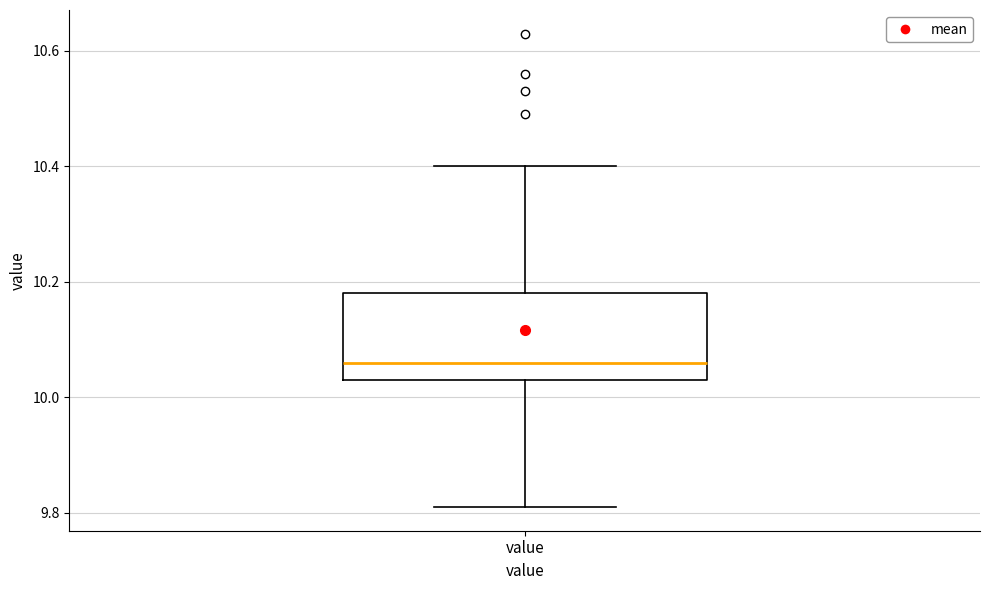

Read this box plot against the y-axis: the position of the median line, the range covered by the box, and the ends of both whiskers. The values are not printed on the chart, so give them approximately, as read against the axis.

median 10.06, box 10.04 to 10.18, whiskers 9.82 to 10.40